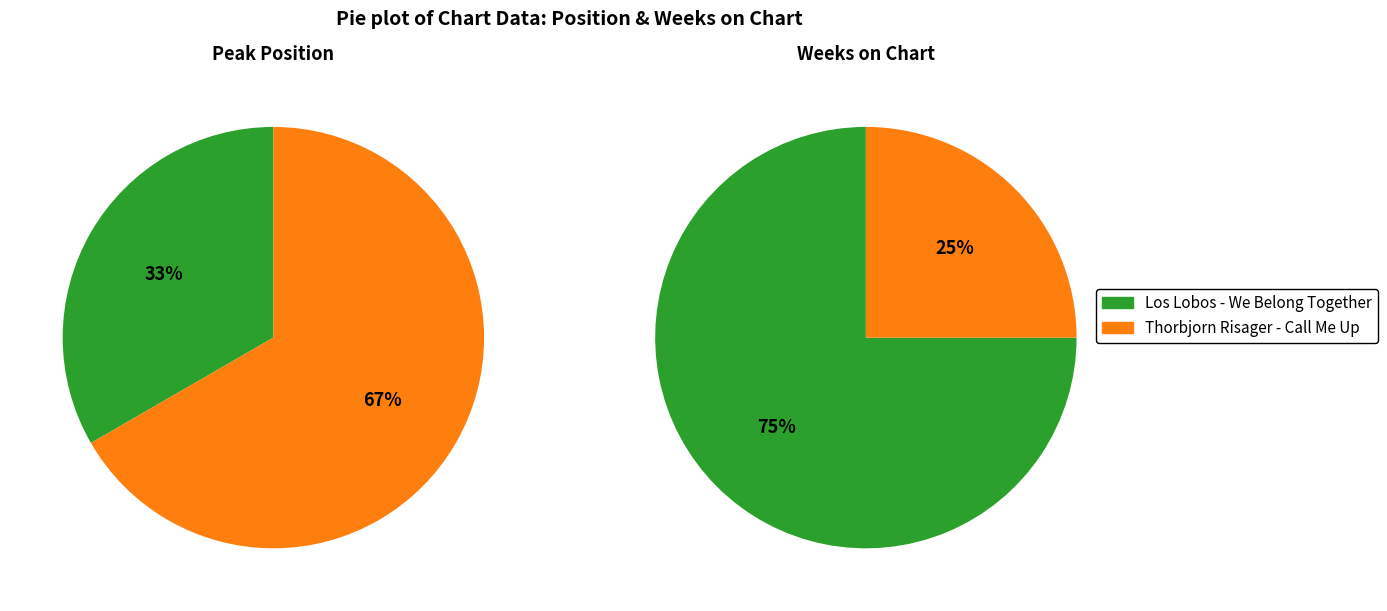

Which series has the widest spread of values?

Los Lobos - We Belong Together